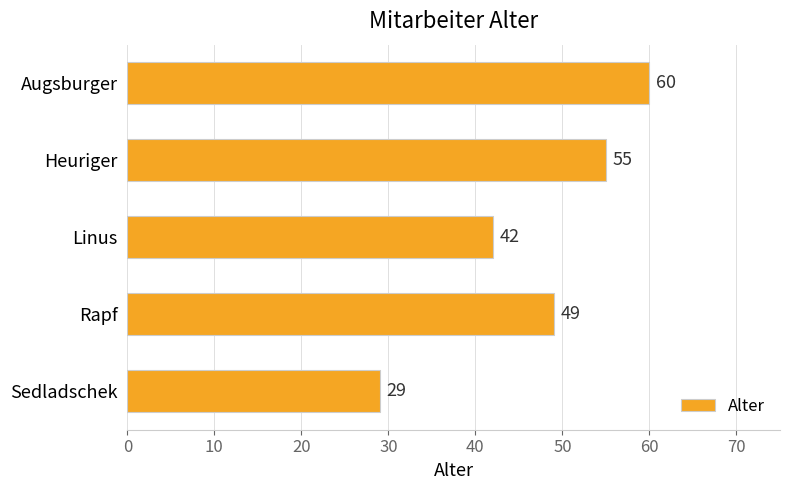

Rank the categories by value from highest to lowest.

Augsburger, Heuriger, Rapf, Linus, Sedladschek